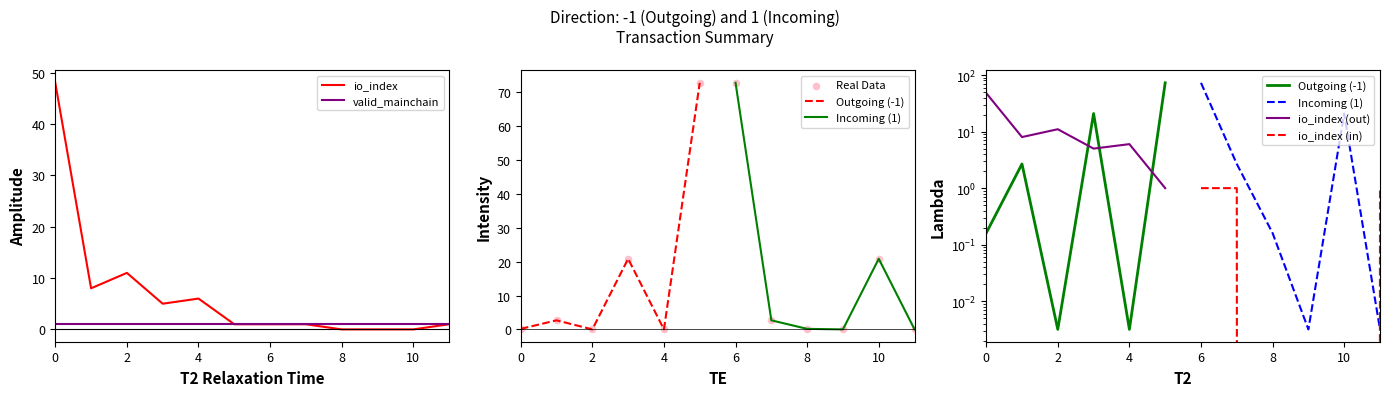

Which series contains the lowest Y value?

io_index